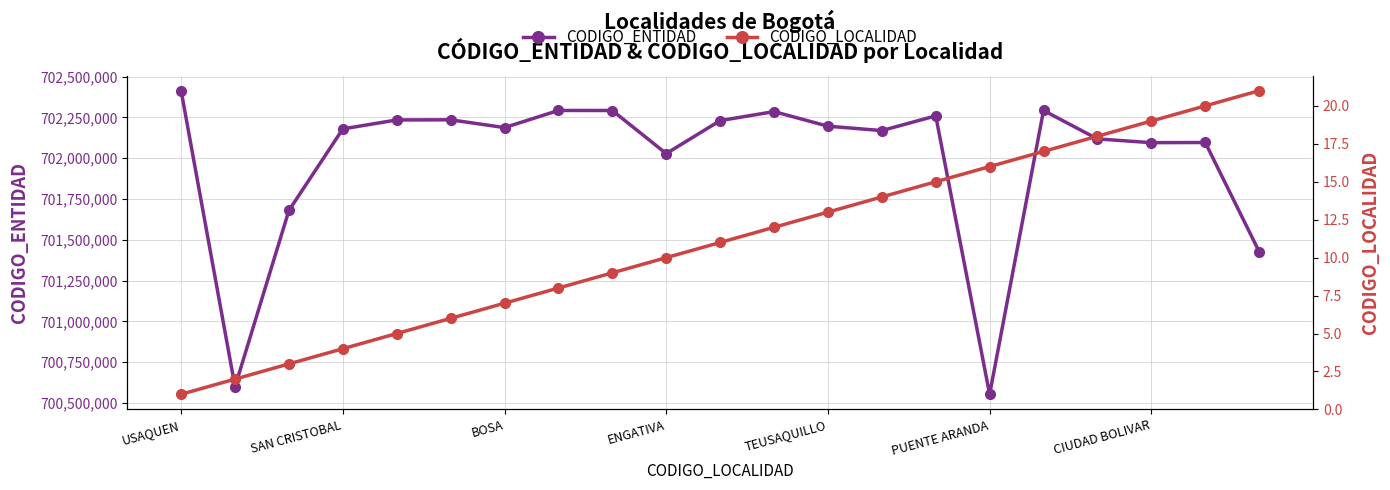

The CODIGO_ENTIDAD series shows 1175106869 at CIUDAD BOLIVAR. True or false?

False